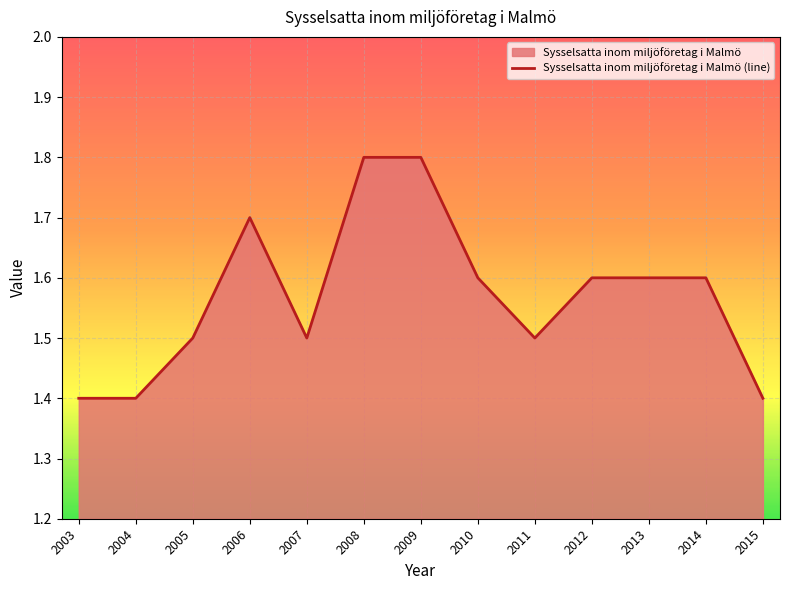

List the labels in order of value, largest first.

2008, 2009, 2006, 2010, 2012, 2013, 2014, 2005, 2007, 2011, 2003, 2004, 2015